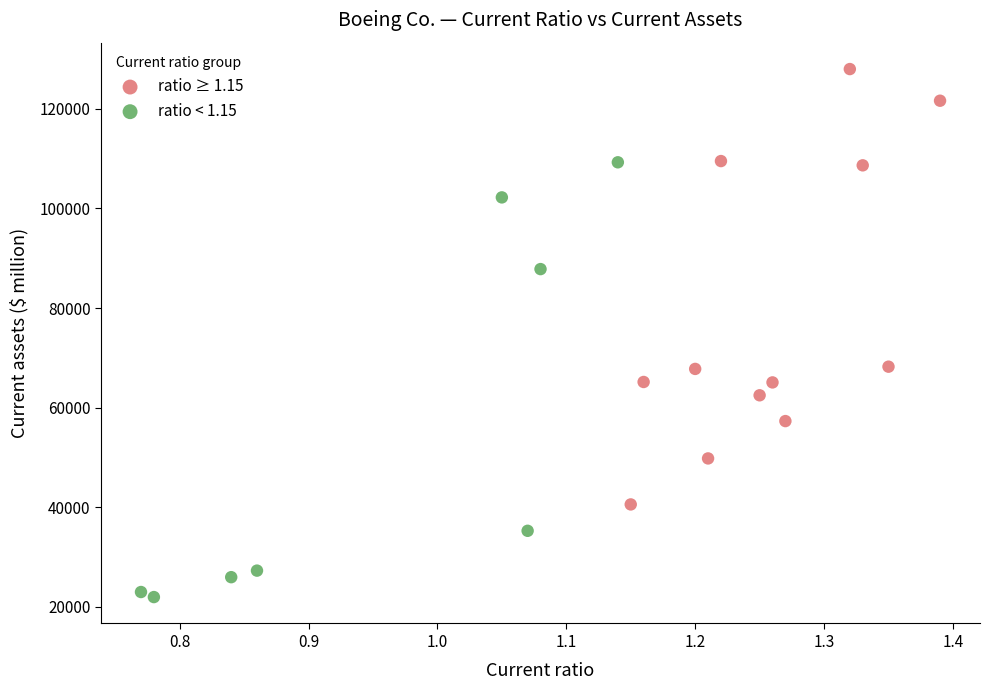

What are all the series names shown in the legend?

ratio ≥ 1.15, ratio < 1.15